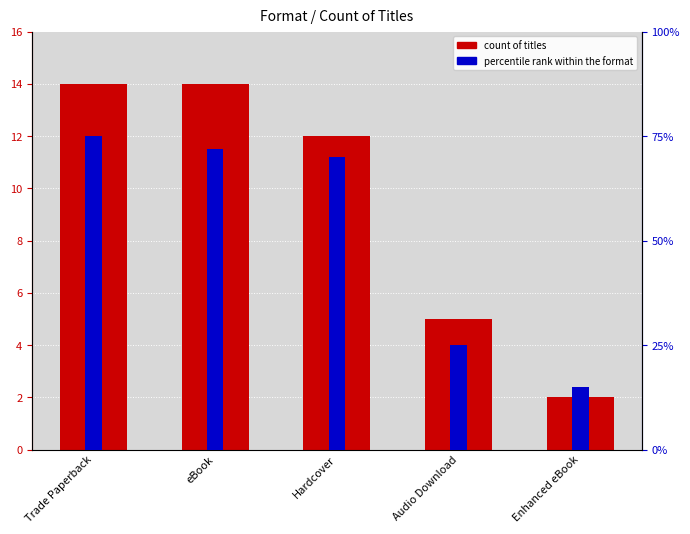

Which label corresponds to the smallest value in the chart?

Enhanced eBook